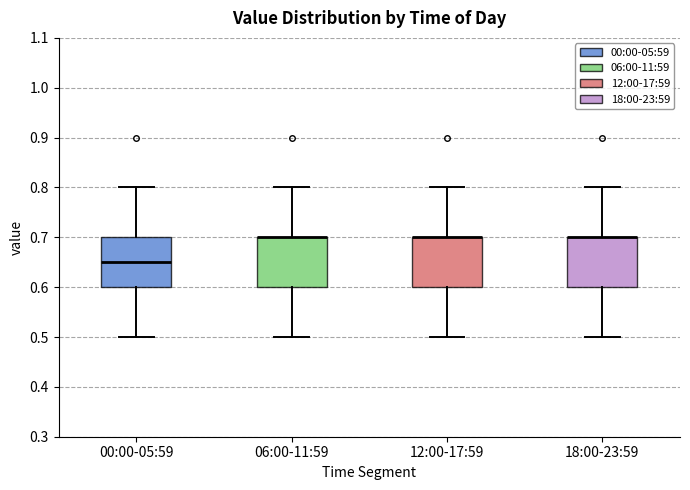

Reading left to right, transcribe this box plot: for each box, give where its median line is, the range the box spans, and where its two whiskers end, as read against the y-axis. The values are not printed on the chart, so give them approximately, as read against the axis.

00:00-05:59: median 0.65, box 0.60 to 0.70, whiskers 0.50 to 0.80
06:00-11:59: median 0.70 (drawn on the box's upper edge), box 0.60 to 0.70, whiskers 0.50 to 0.80
12:00-17:59: median 0.70 (drawn on the box's upper edge), box 0.60 to 0.70, whiskers 0.50 to 0.80
18:00-23:59: median 0.70 (drawn on the box's upper edge), box 0.60 to 0.70, whiskers 0.50 to 0.80